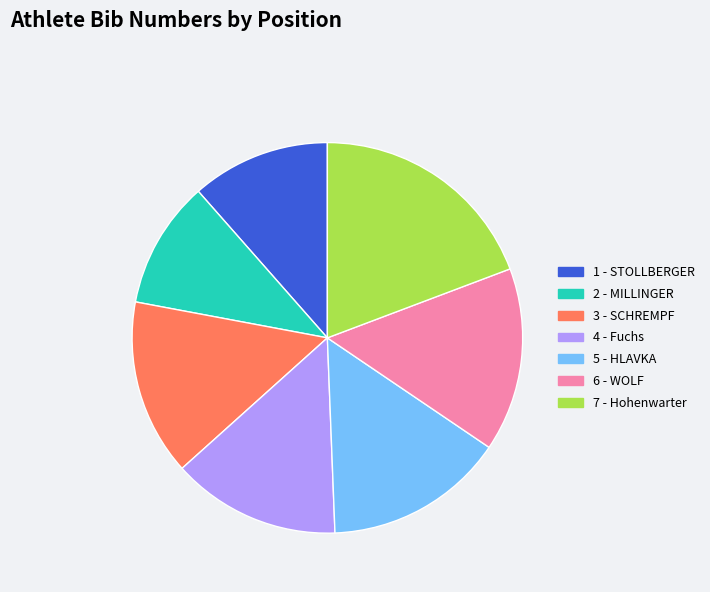

Is there a majority slice in this chart?

No